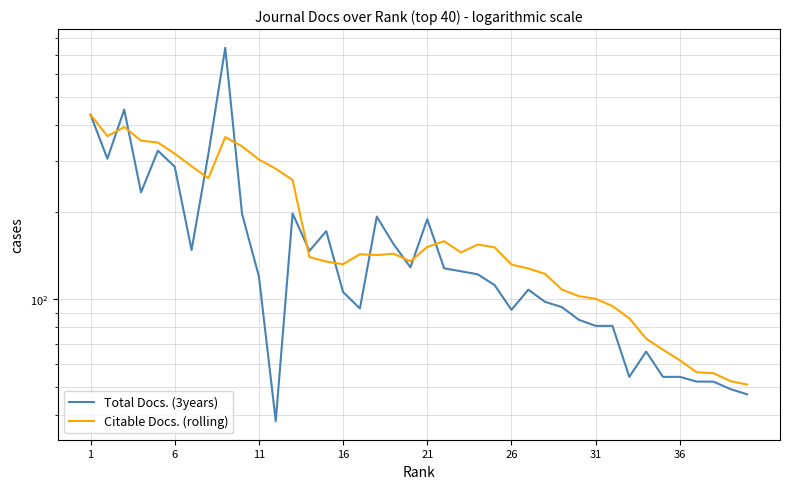

What is the difference between the highest and lowest values at 31?

19.4